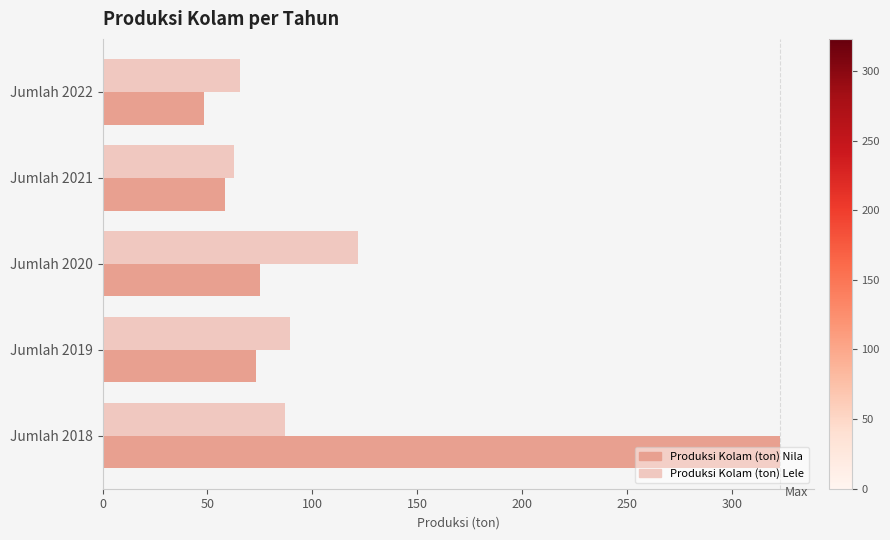

Which series changed the most between Jumlah 2020 and Jumlah 2018?

Produksi Kolam (ton) Nila